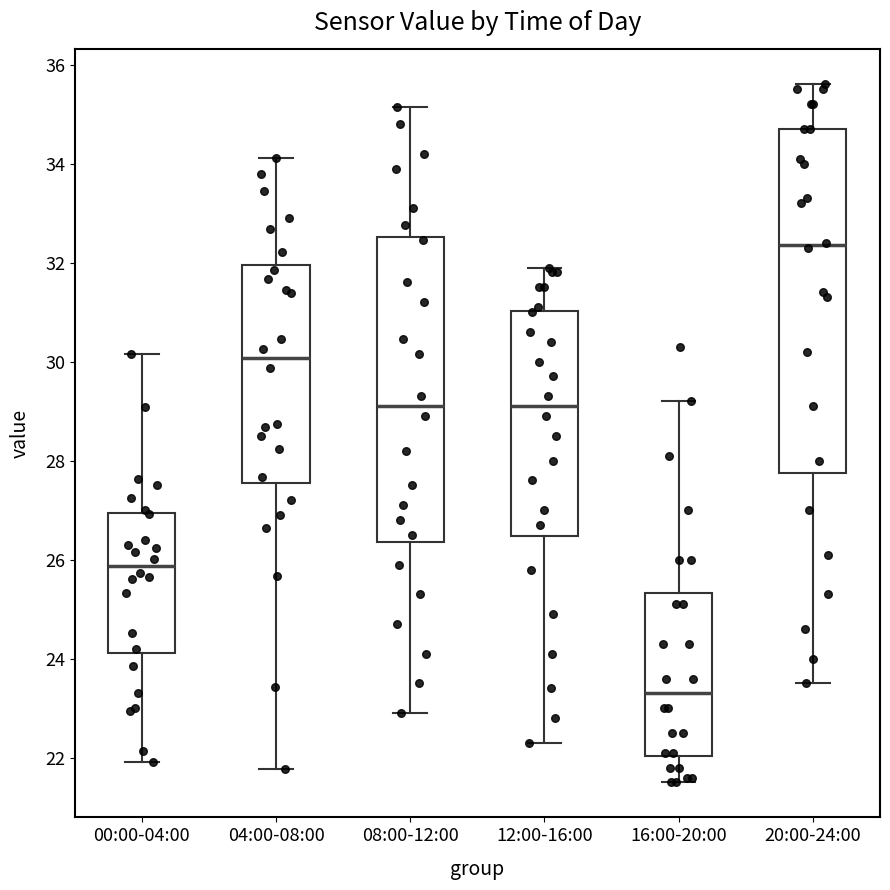

Which box's median line is the highest?

20:00-24:00